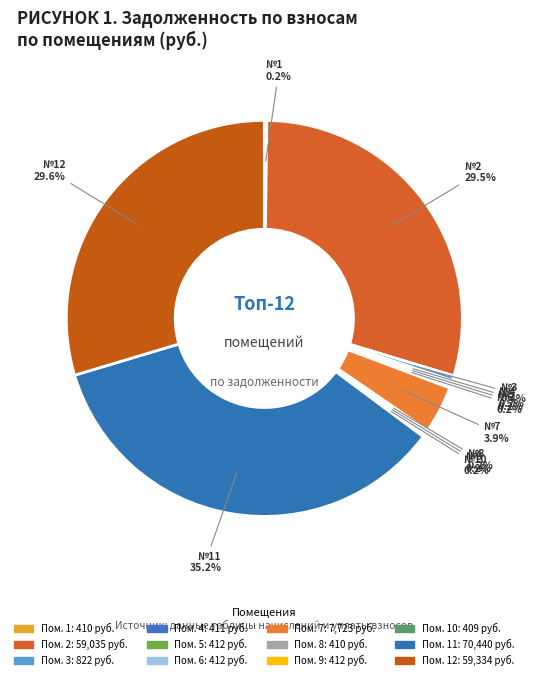

Count the number of slices in the pie.

12